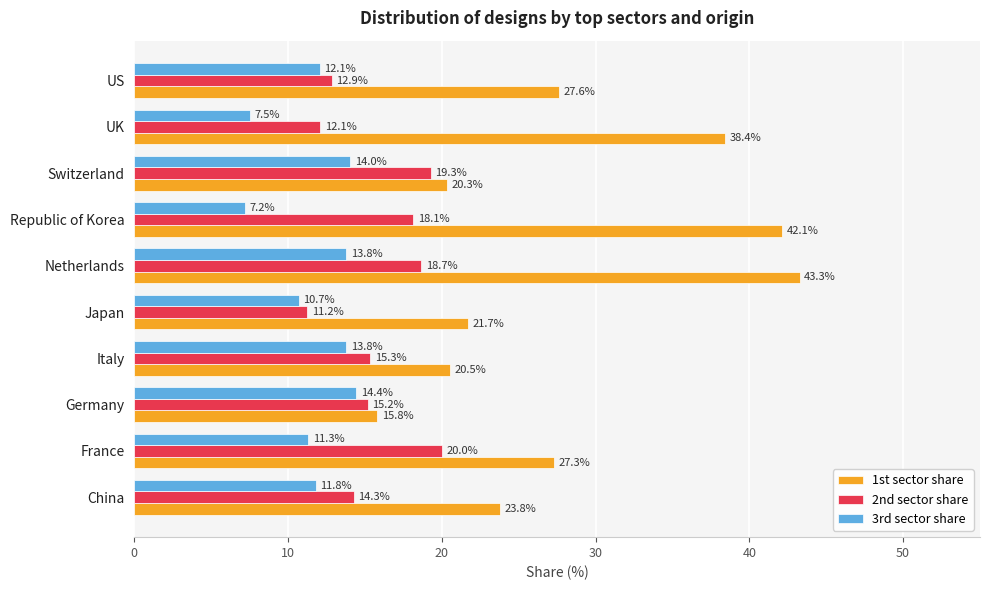

The 3rd sector share series shows 6.4 at France. True or false?

False